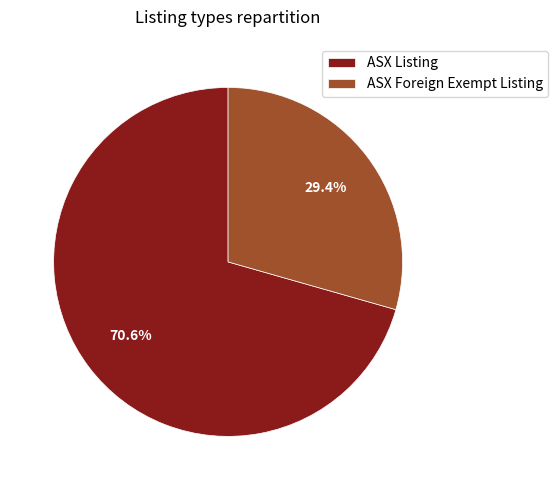

Count the number of slices in the pie.

2